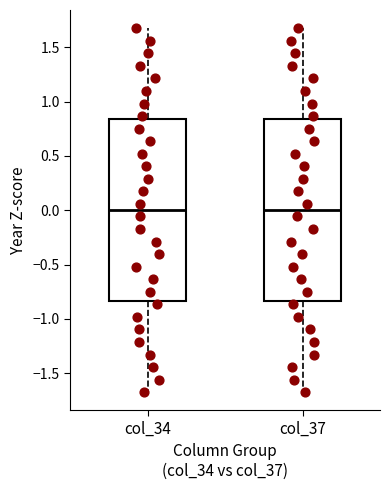

Reading left to right, read every box against the y-axis: the position of its median line, the range the box covers, and the ends of its whiskers. The values are not printed on the chart, so give them approximately, as read against the axis.

col_34: median 0.00, box -0.85 to 0.85, whiskers -1.70 to 1.70
col_37: median 0.00, box -0.85 to 0.85, whiskers -1.70 to 1.70